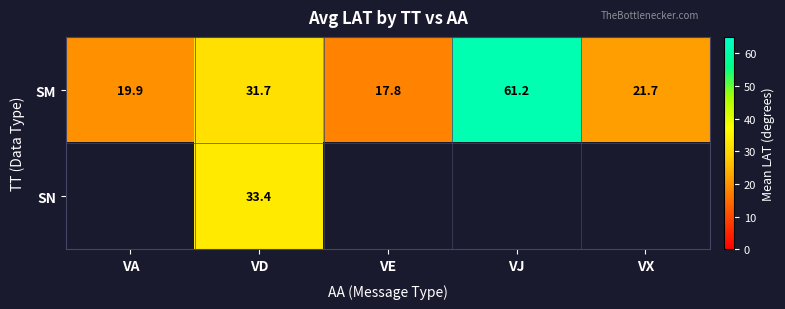

The SN series shows 33.4 at VD. True or false?

True